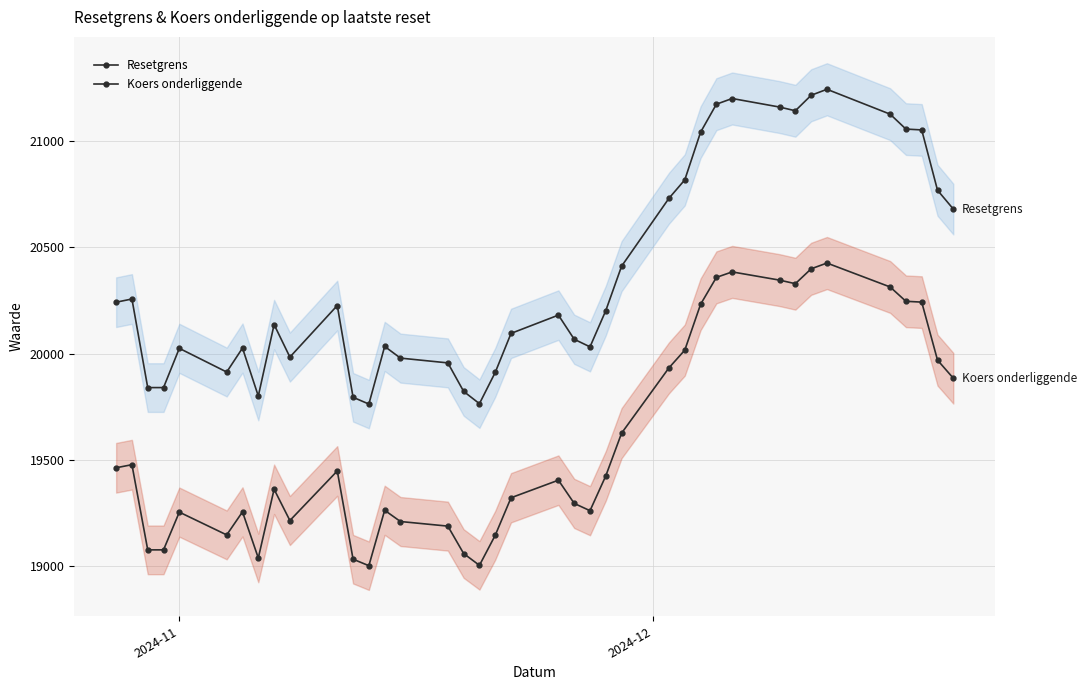

What is the sum of all Resetgrens values?

794721.2